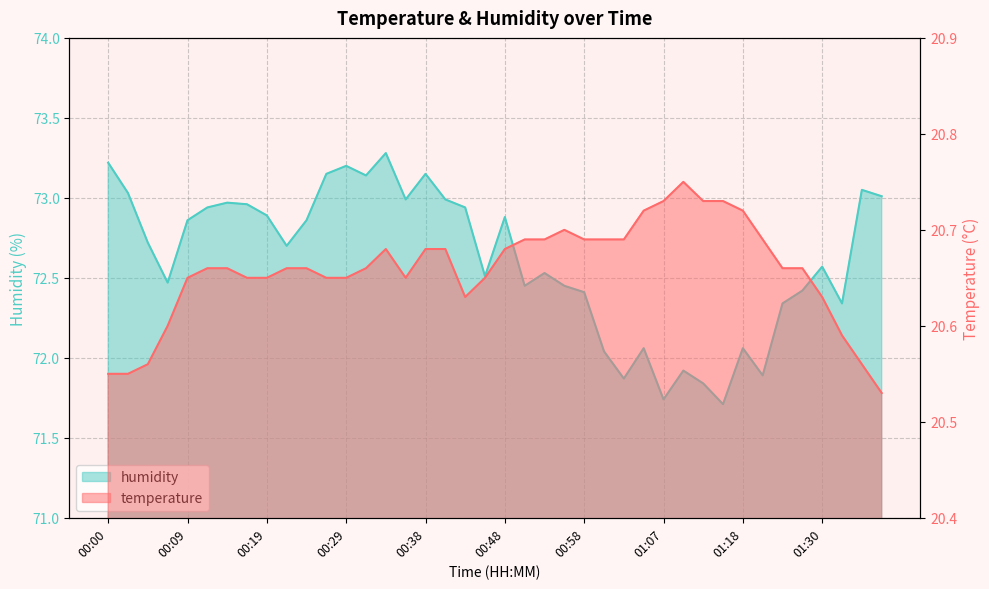

Count the number of data series in this chart.

2